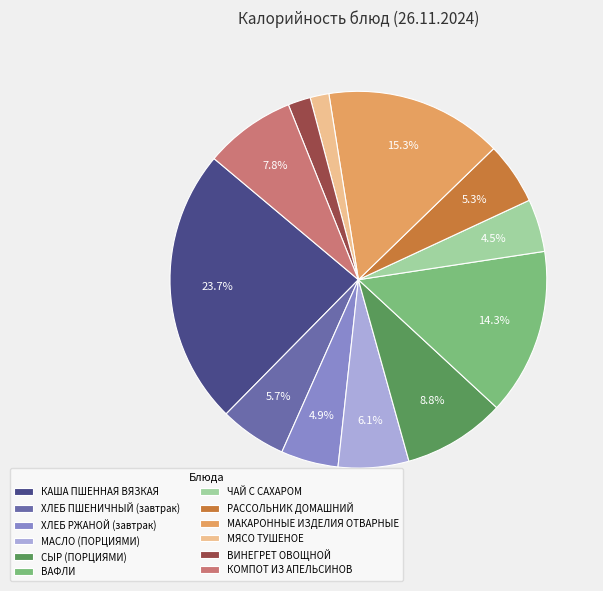

What percentage is the МЯСО ТУШЕНОЕ slice, to the nearest percent?

2%